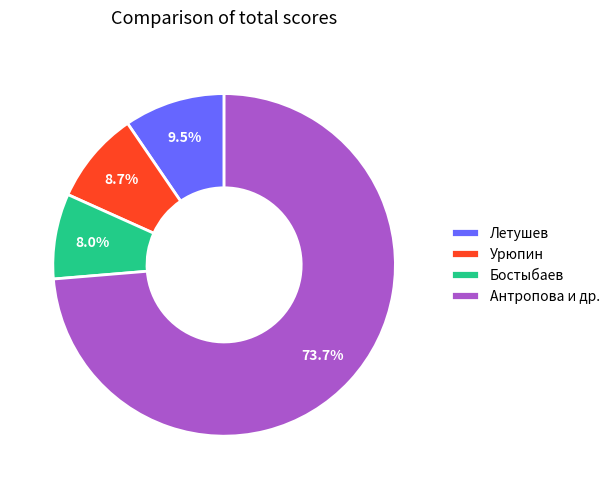

Combined, do Летушев and Урюпин account for over 50%?

No